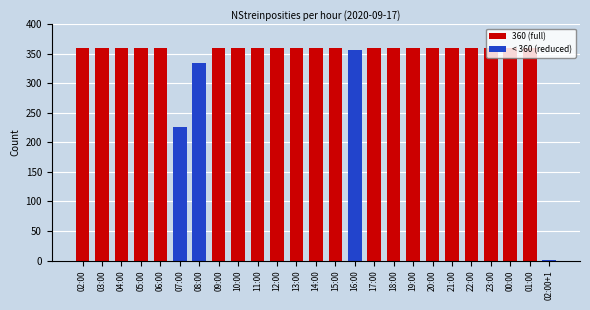

Reading right to left, extract all data points from this chart.

1	360	360	360	360	360	360	360	360	360	357	360	360	360	360	360	360	360	334	227	360	360	360	360	360